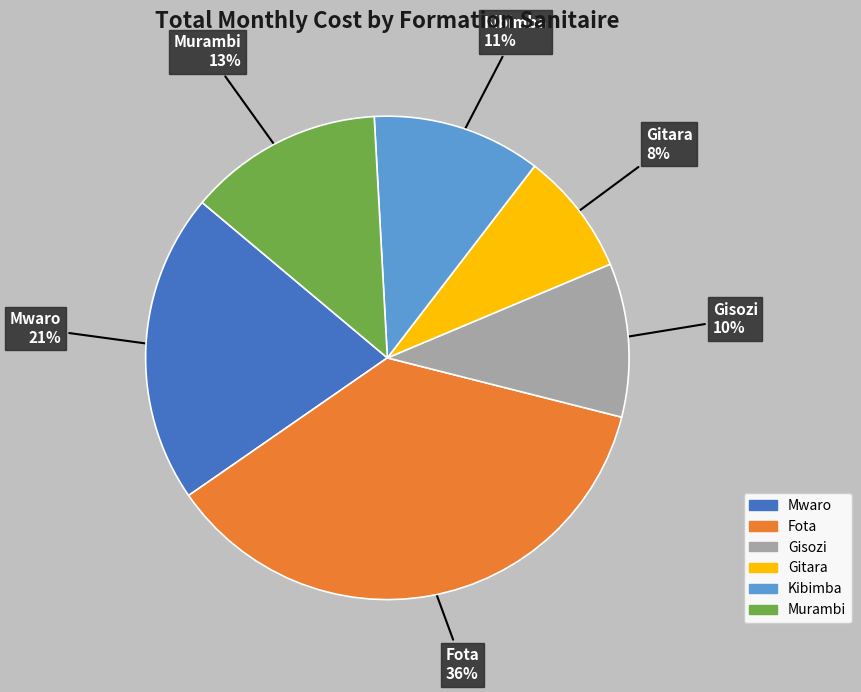

Is Mwaro the majority of the pie?

No